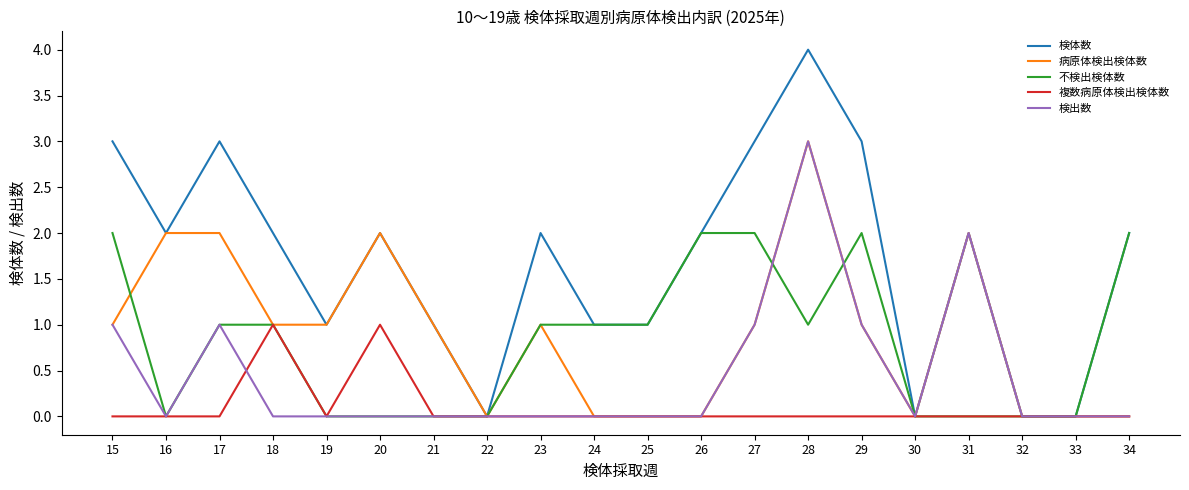

Where does the 検体数 series first go above 2?

15